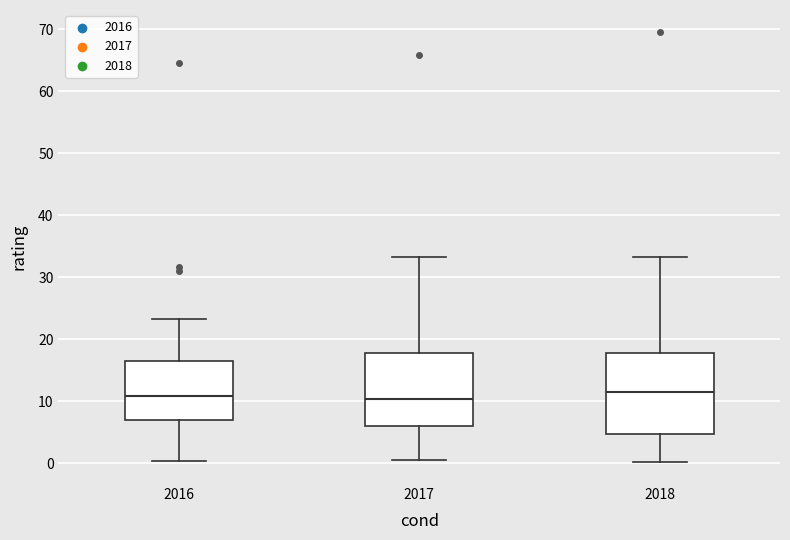

Where is the lower edge of the box at x = 2018 on the y-axis? The values are not printed on the chart, so give them approximately, as read against the axis.

5